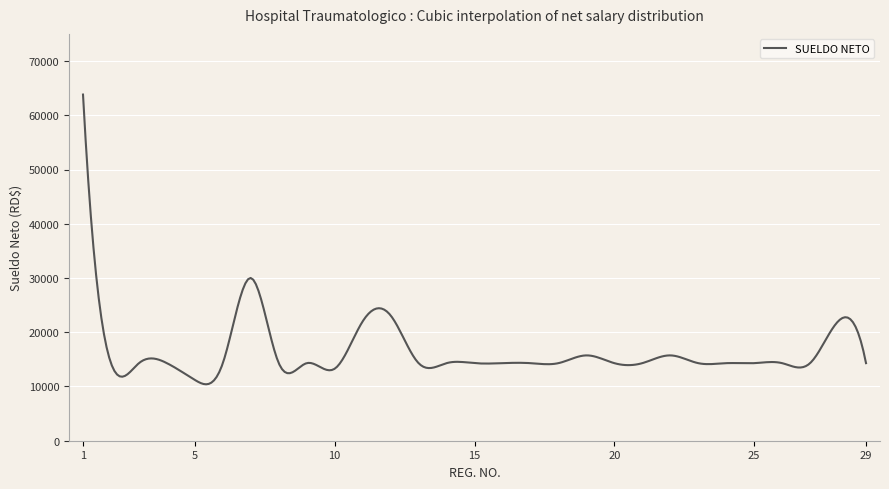

Count the number of data series in this chart.

1